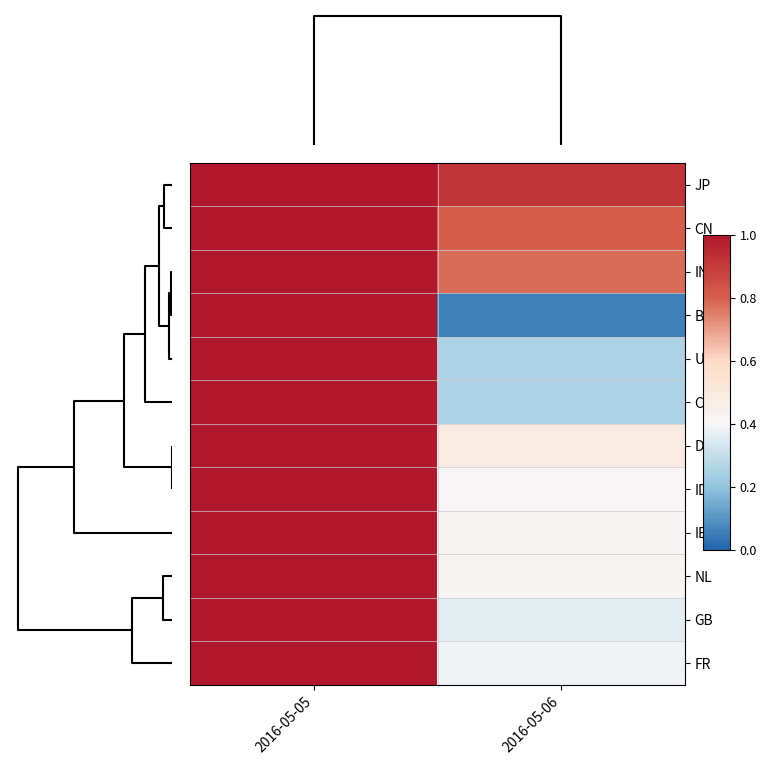

Rank the series at 2016-05-06 from highest to lowest value.

JP, CN, IN, DE, NL, IE, ID, FR, GB, CA, US, BR